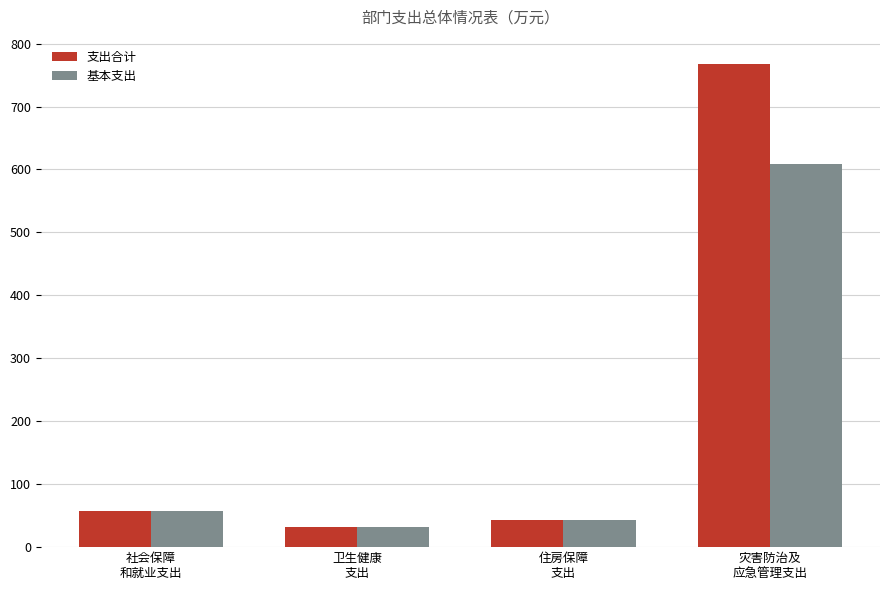

Which series has the widest spread of values?

支出合计